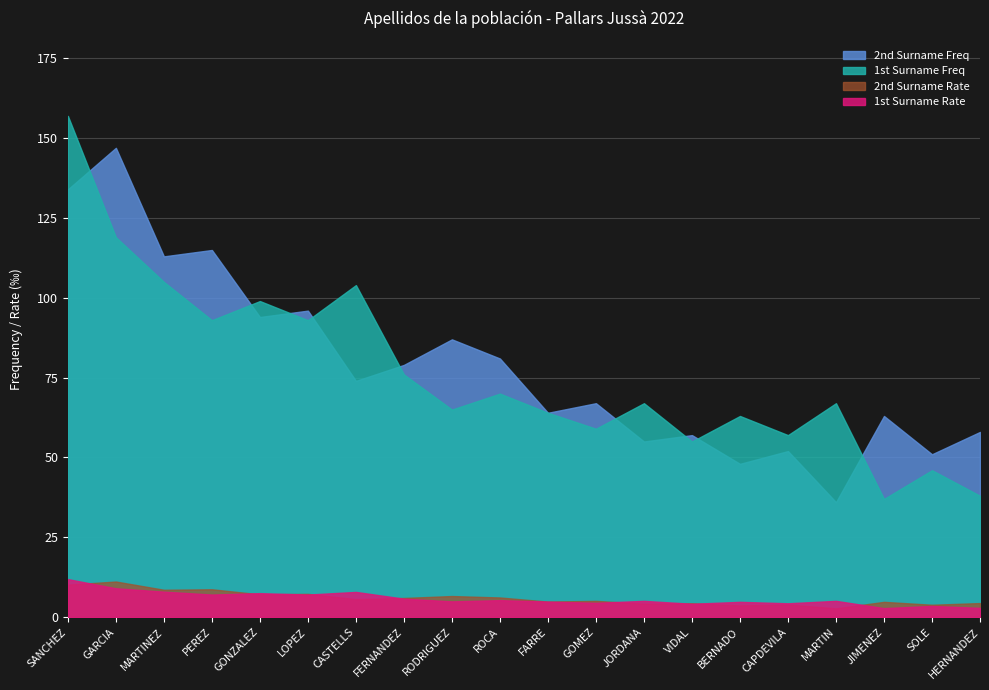

True or false: 2nd Surname Freq has a value of 147.0 at GARCIA.

True